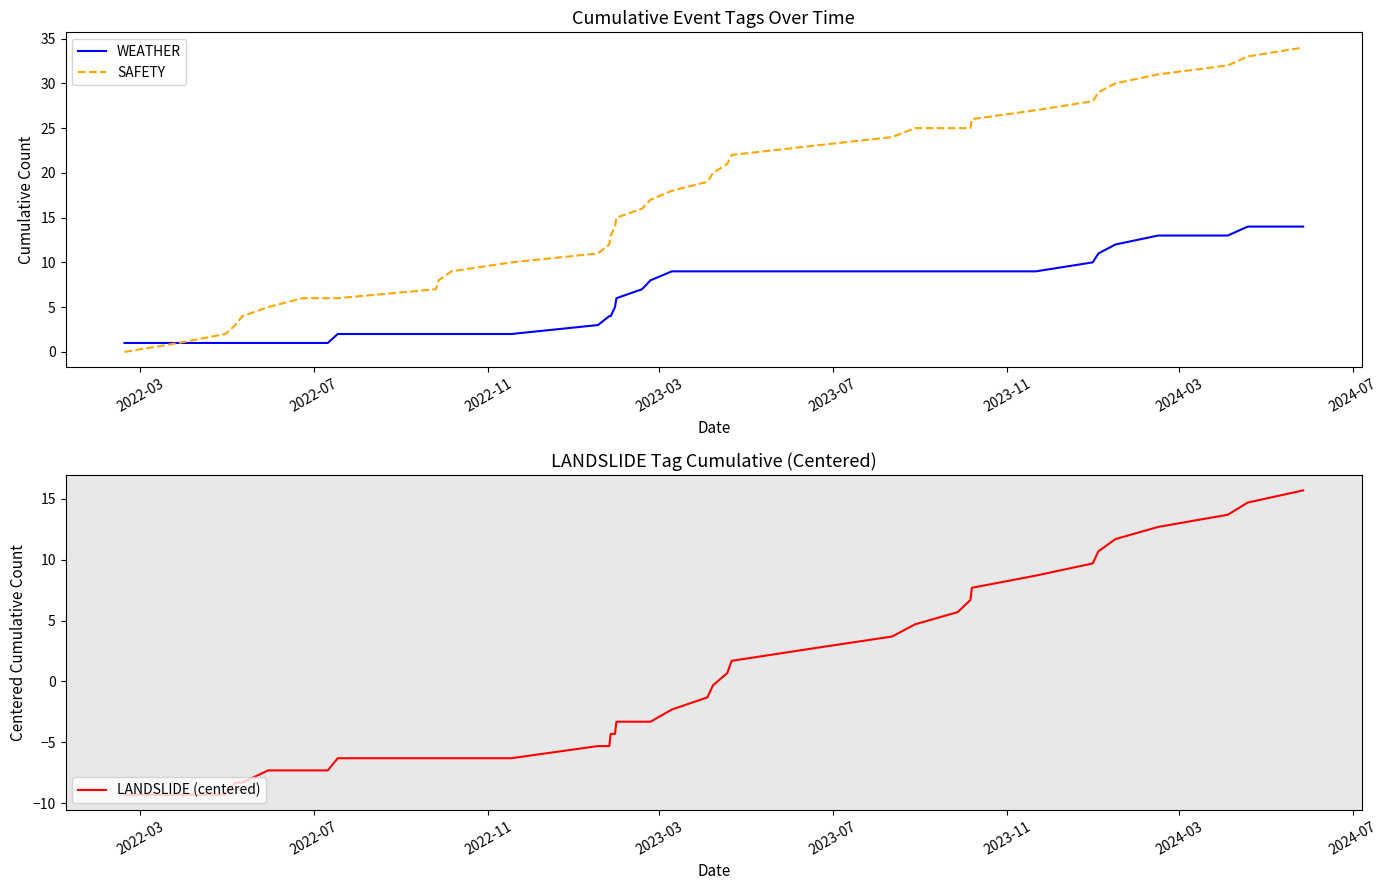

Reading left to right, list all the values displayed in this chart.

WEATHER: 1.0	1.0	1.0	1.0	1.0	1.0	1.0	1.0	2.0	2.0	2.0	2.0	2.0	3.0	4.0	4.0	5.0	6.0	7.0	8.0	9.0	9.0	9.0	9.0	9.0	9.0	9.0	9.0	9.0	9.0	9.0	9.0	10.0	11.0	12.0	13.0	13.0	14.0	14.0
SAFETY: 0.0	1.0	2.0	3.0	4.0	5.0	6.0	6.0	6.0	7.0	8.0	9.0	10.0	11.0	12.0	13.0	14.0	15.0	16.0	17.0	18.0	19.0	20.0	21.0	22.0	23.0	24.0	25.0	25.0	25.0	26.0	27.0	28.0	29.0	30.0	31.0	32.0	33.0	34.0
LANDSLIDE (centered): -9.3	-9.3	-9.3	-8.3	-8.3	-7.3	-7.3	-7.3	-6.3	-6.3	-6.3	-6.3	-6.3	-5.3	-5.3	-4.3	-4.3	-3.3	-3.3	-3.3	-2.3	-1.3	-0.3	0.7	1.7	2.7	3.7	4.7	5.7	6.7	7.7	8.7	9.7	10.7	11.7	12.7	13.7	14.7	15.7